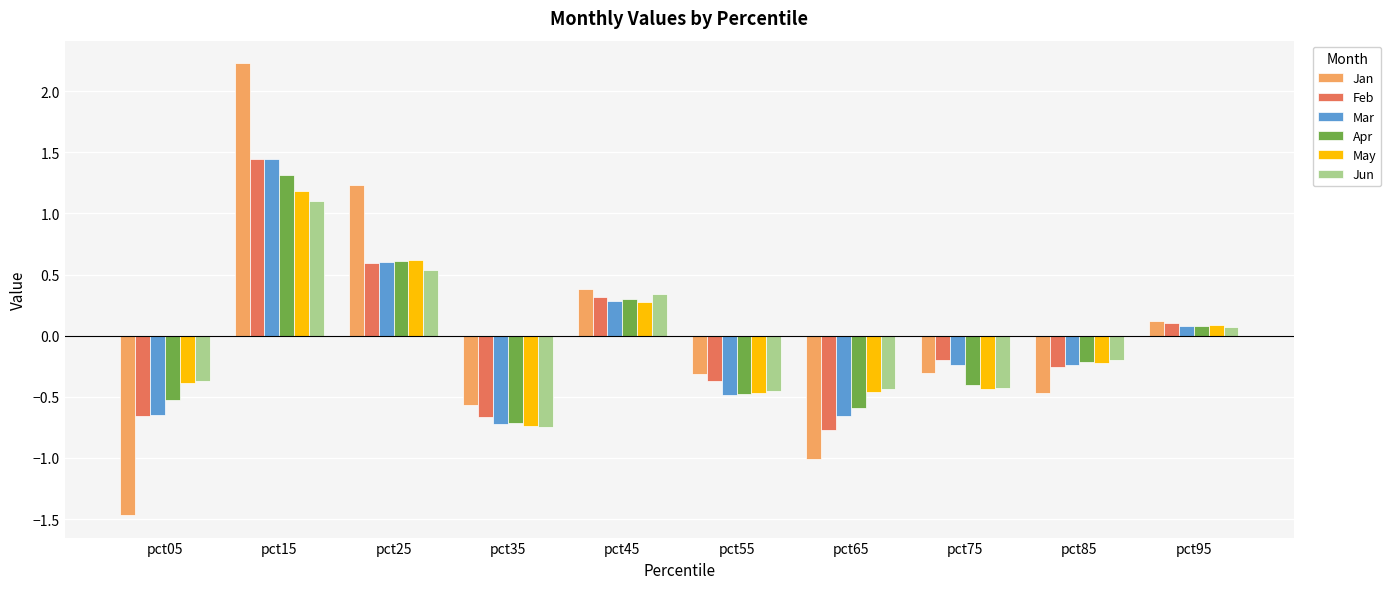

What is the difference between the maximum and second lowest values in the Apr series?

1.9